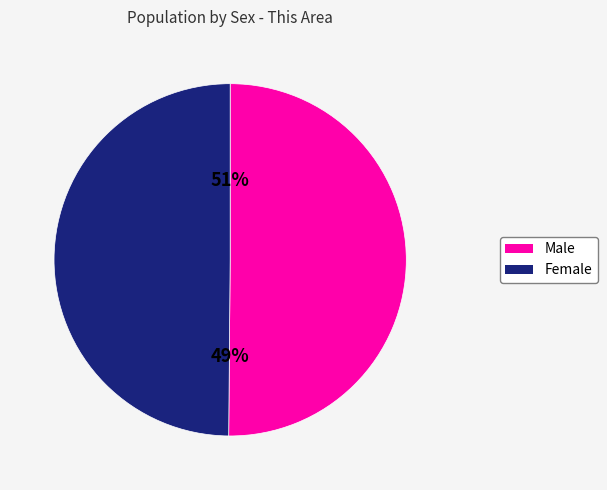

To the nearest percent, what is the average slice percentage?

50%